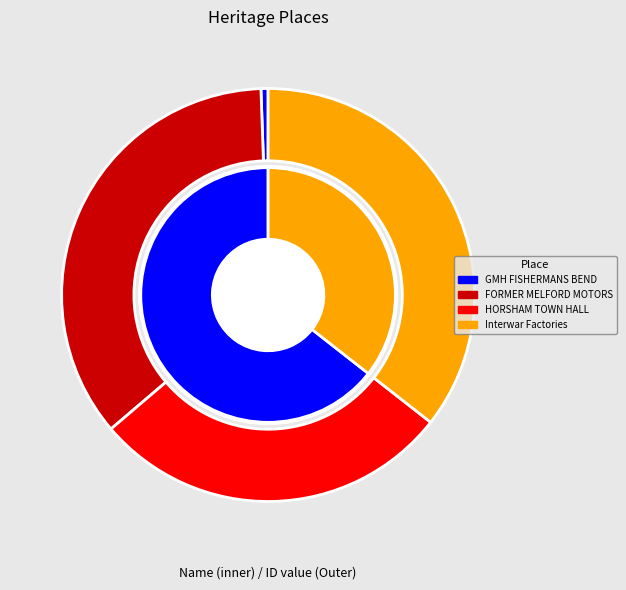

What is the change in value from HORSHAM TOWN HALL to Interwar Factories?

+38329